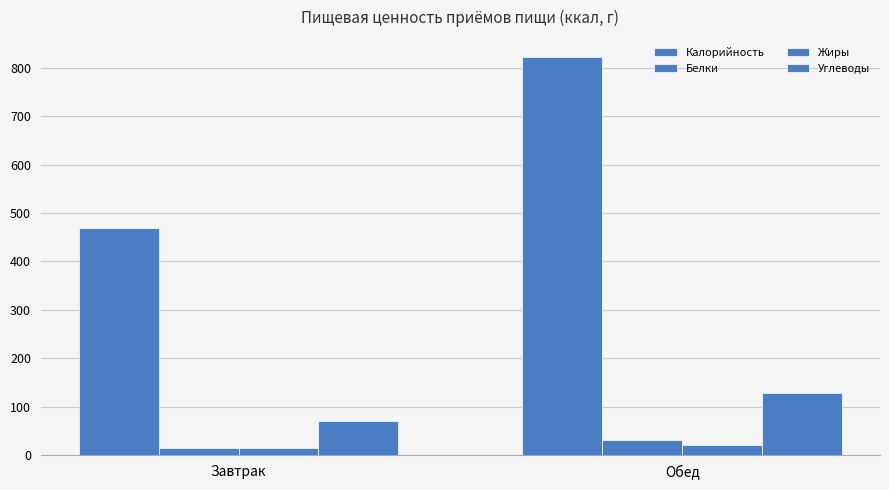

What is the label of the 1st bar from the left?

Завтрак